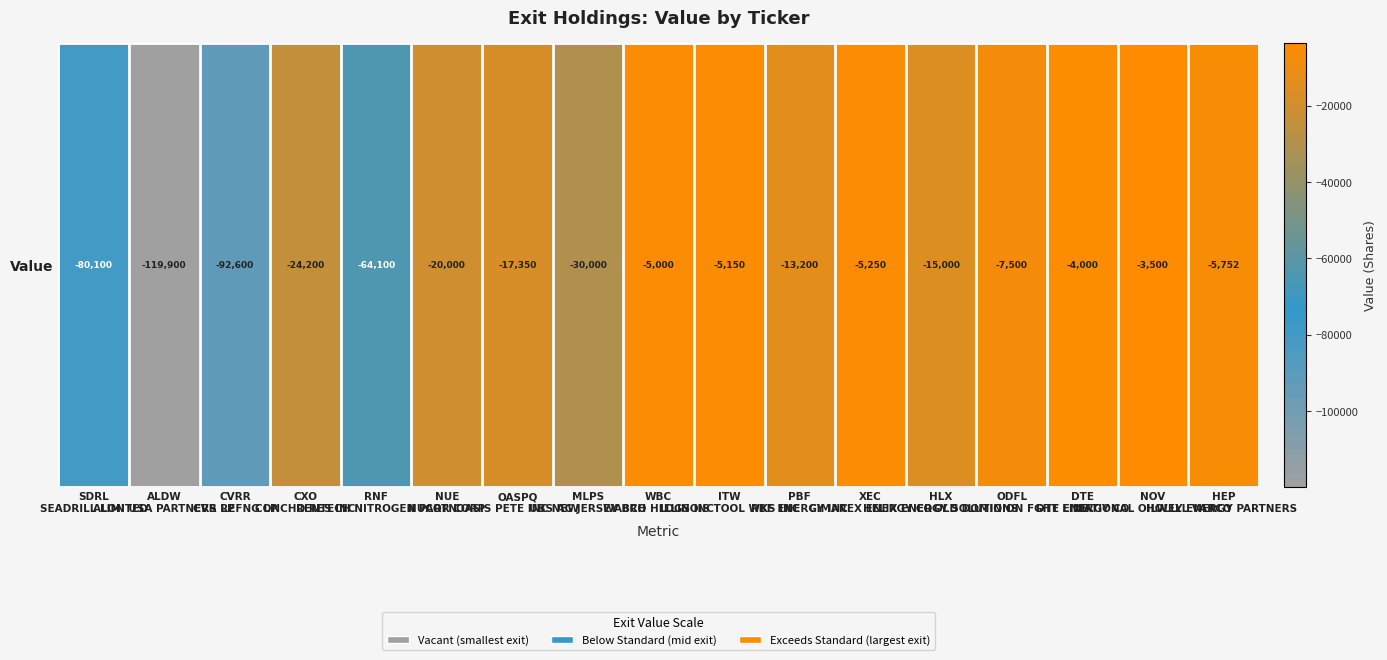

What is the minimum value shown in the chart?

-119900